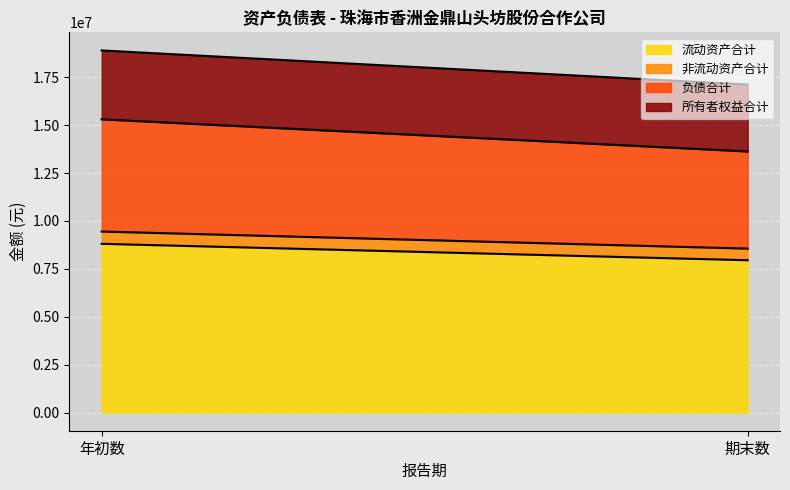

Reading left to right, transcribe all the data shown in this chart.

流动资产合计: 年初数=8808238.6	期末数=7951321.5
非流动资产合计: 年初数=640500.9	期末数=606121.3
负债合计: 年初数=5855945.5	期末数=5069177.7
所有者权益合计: 年初数=3592794.0	期末数=3488265.0